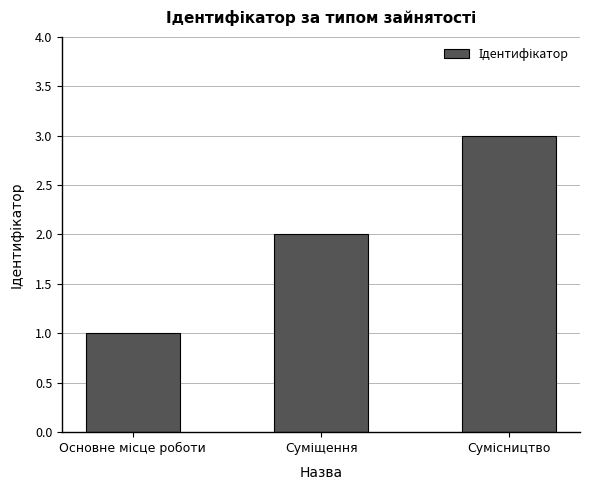

What is the sum of all values?

6